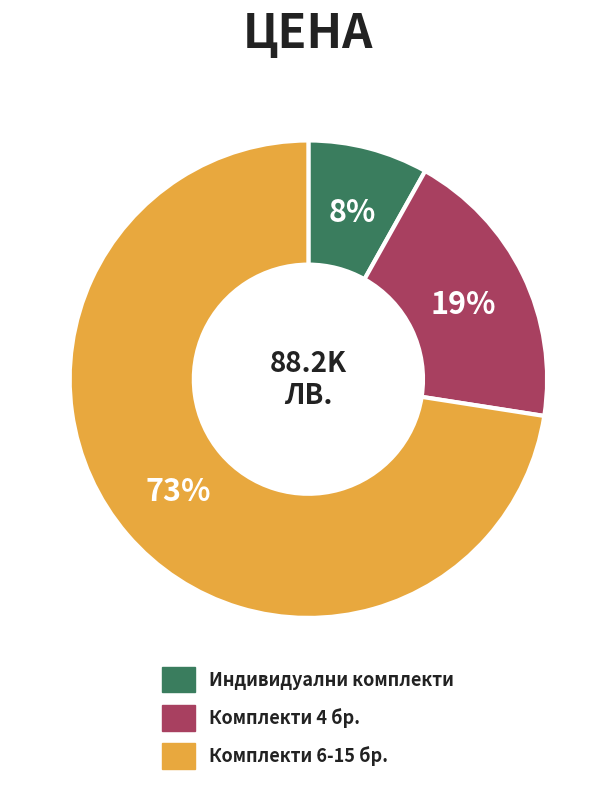

Does any single category account for the majority?

Yes